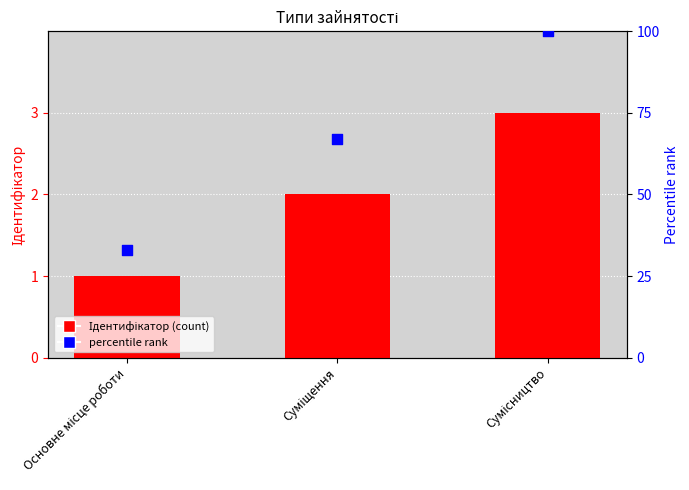

Is the value of percentile rank at Суміщення greater than the value of Ідентифікатор at Основне місце роботи?

Yes